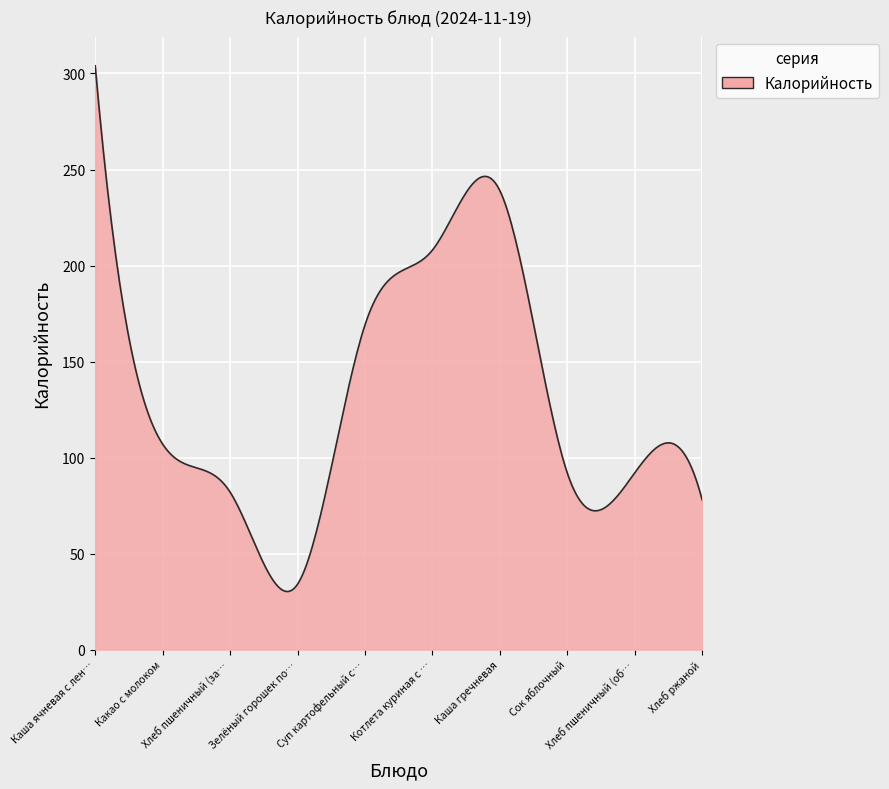

What is the minimum value shown in the chart?

30.2